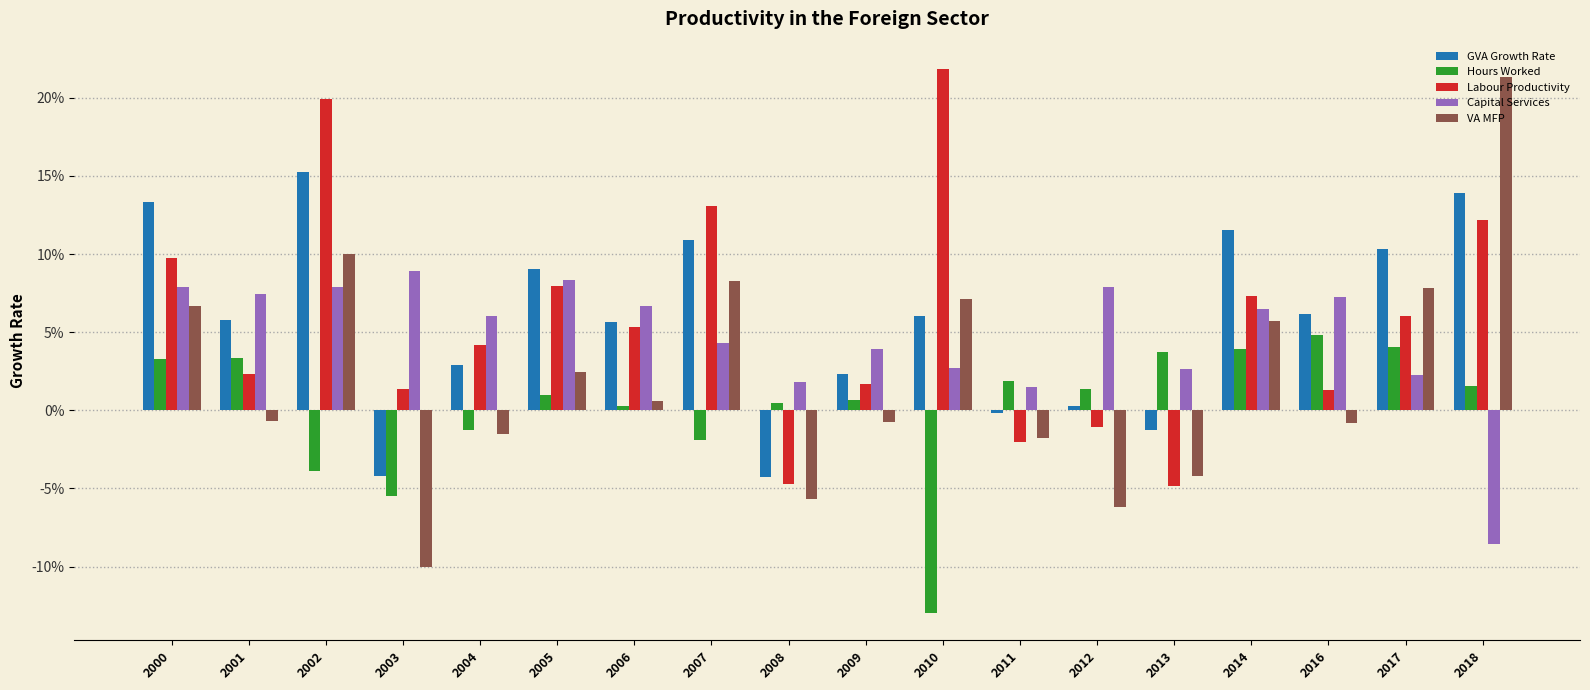

Which category has the lowest value in the GVA Growth Rate series?

2008